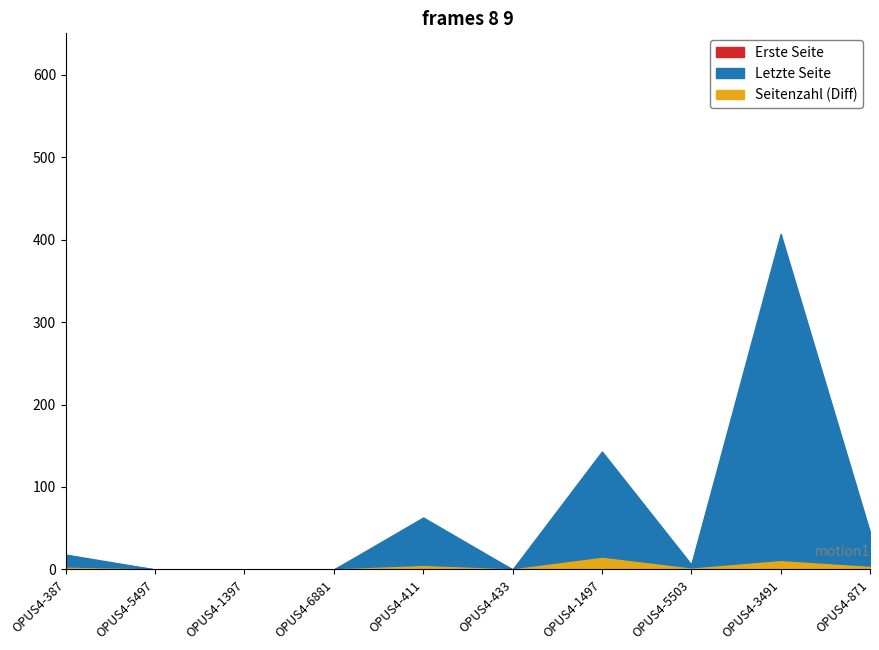

The value of Letzte Seite at OPUS4-387 is 18. True or false?

True